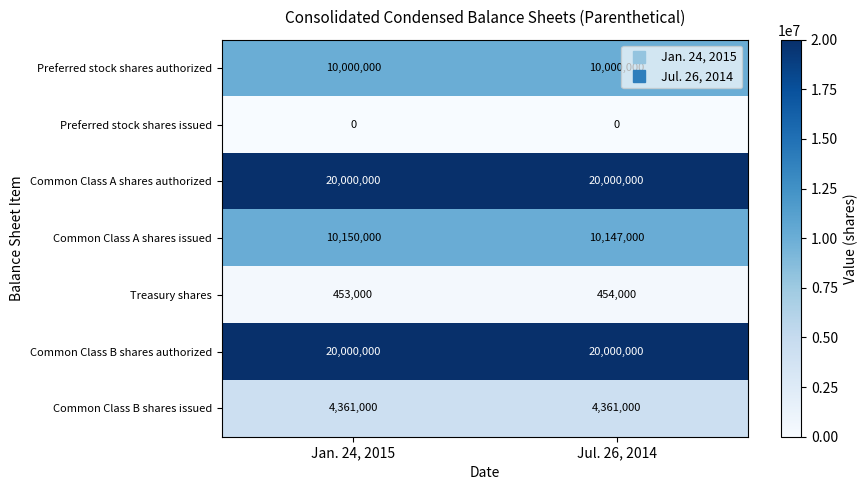

What is the sum of the Common Class B shares issued values at Jan. 24, 2015 and Jul. 26, 2014?

8722000